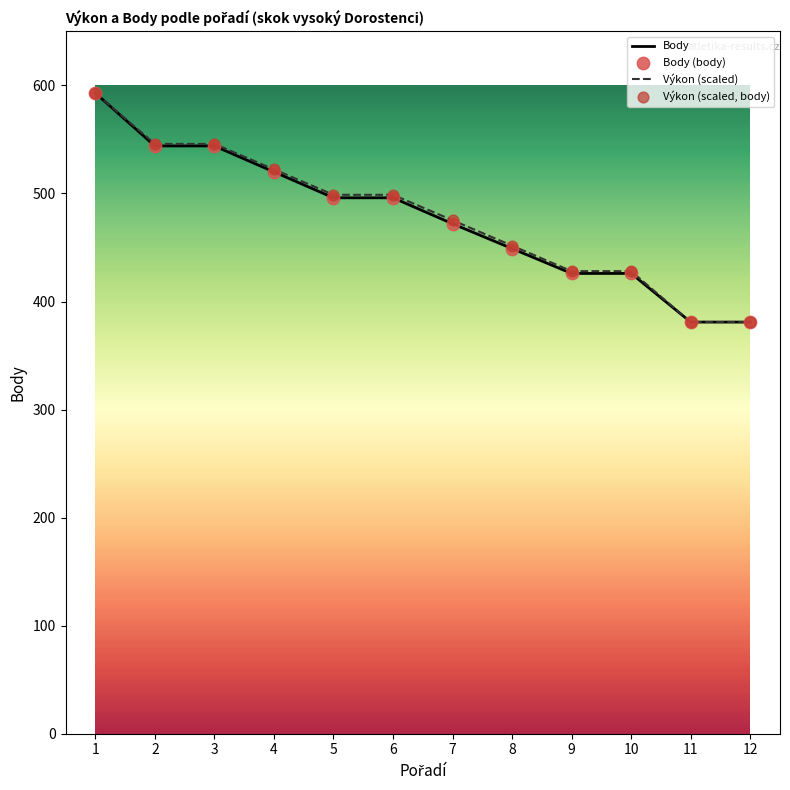

What is the total value across all series at 4?

1042.3